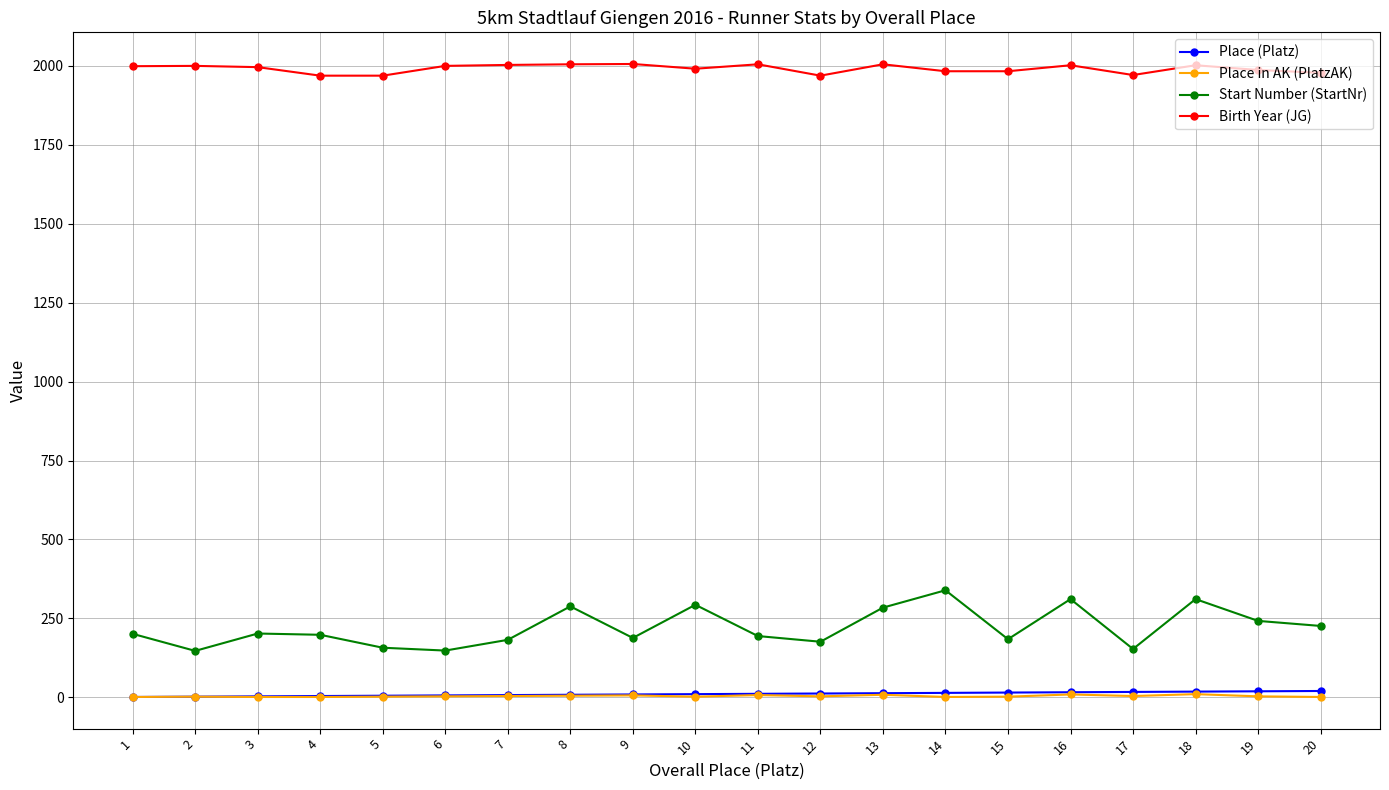

Is it true that Place (Platz) equals 10 at 10?

True